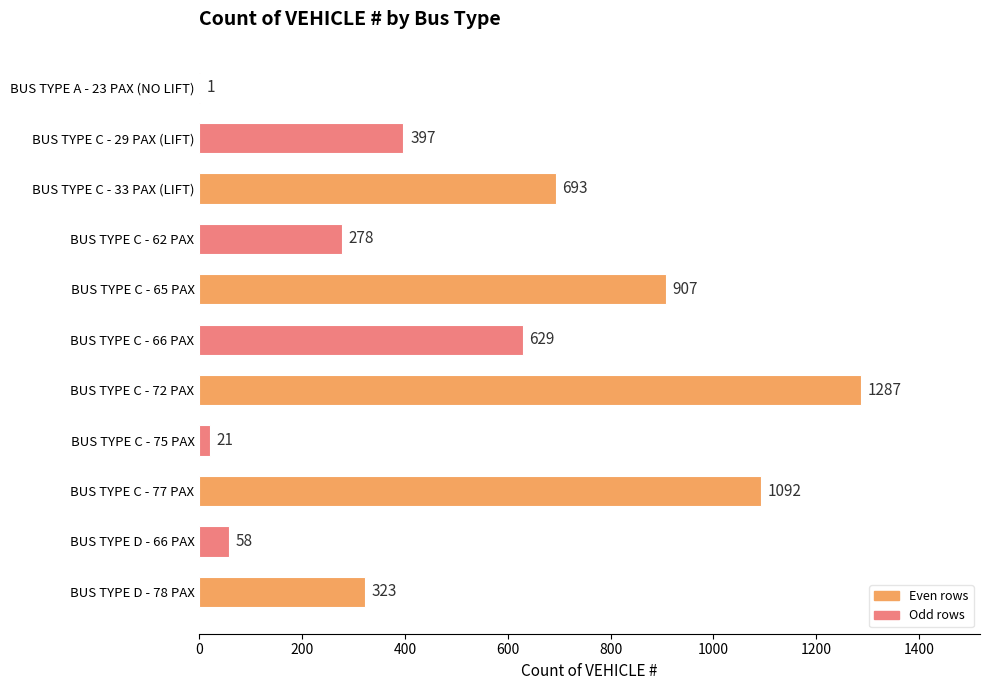

What is the approximate value at BUS TYPE C - 62 PAX, to the nearest 10?

280